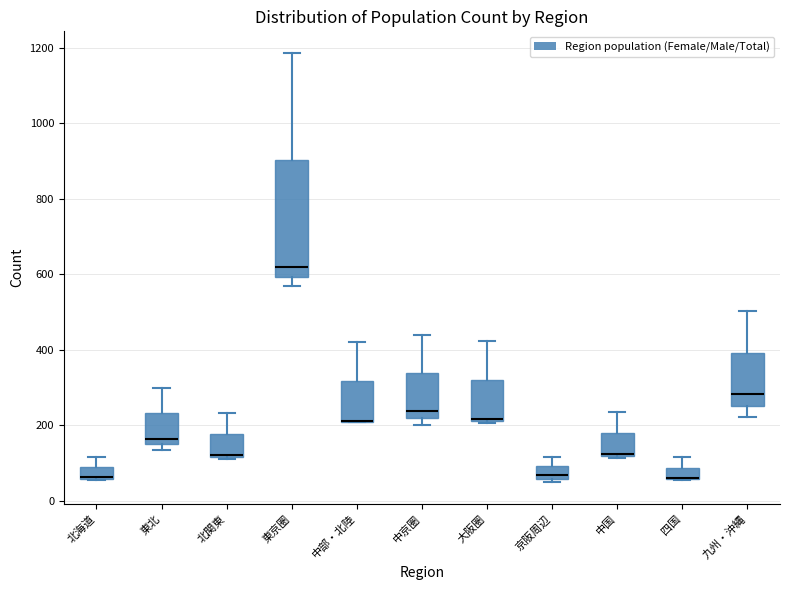

Reading left to right, read every box against the y-axis: the position of its median line, the range the box covers, and the ends of its whiskers. The values are not printed on the chart, so give them approximately, as read against the axis.

北海道: median 60 (drawn on the box's lower edge), box 60 to 80, whiskers 60 to 120
東北: median 160, box 140 to 240, whiskers 140 (just below the box's lower edge) to 300
北関東: median 120, box 120 to 180, whiskers 120 to 240
東京圏: median 620, box 600 to 900, whiskers 560 to 1180
中部・北陸: median 220 (drawn on the box's lower edge), box 220 to 320, whiskers 200 to 420
中京圏: median 240, box 220 to 340, whiskers 200 to 440
大阪圏: median 220 (just above the box's lower edge), box 220 to 320, whiskers 200 to 420
京阪周辺: median 60 (just above the box's lower edge), box 60 to 100, whiskers 40 to 120
中国: median 120 (drawn on the box's lower edge), box 120 to 180, whiskers 120 to 240
四国: median 60 (drawn on the box's lower edge), box 60 to 80, whiskers 60 to 120
九州・沖縄: median 280, box 260 to 400, whiskers 220 to 500